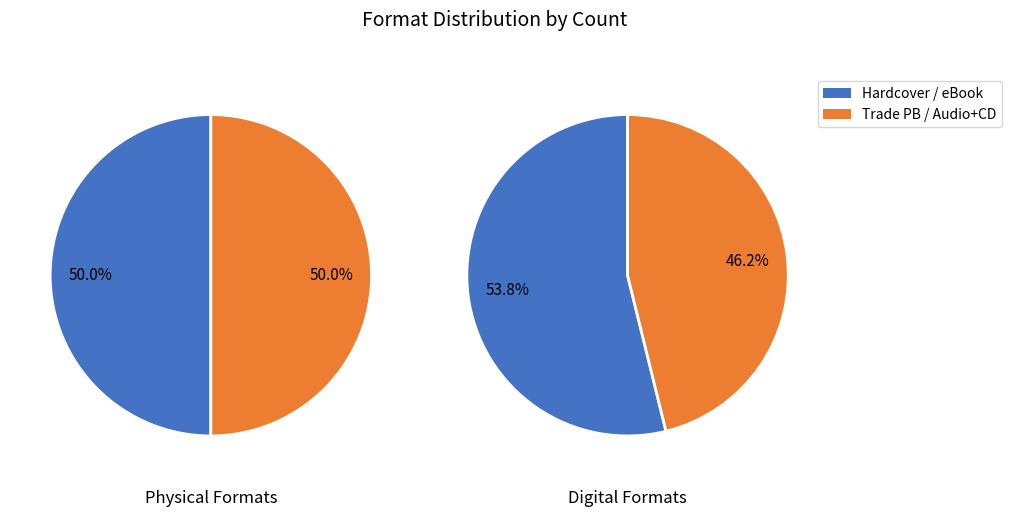

Between Hardcover and Compact Disk, which is larger?

Hardcover